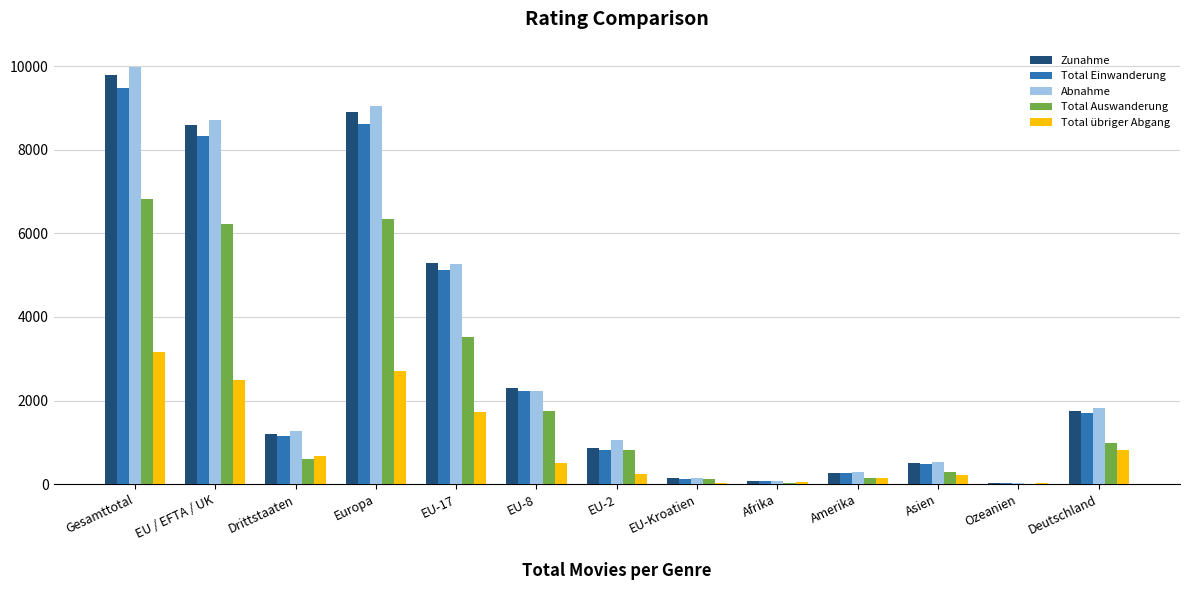

Between Europa and Amerika, which series saw the biggest shift?

Abnahme